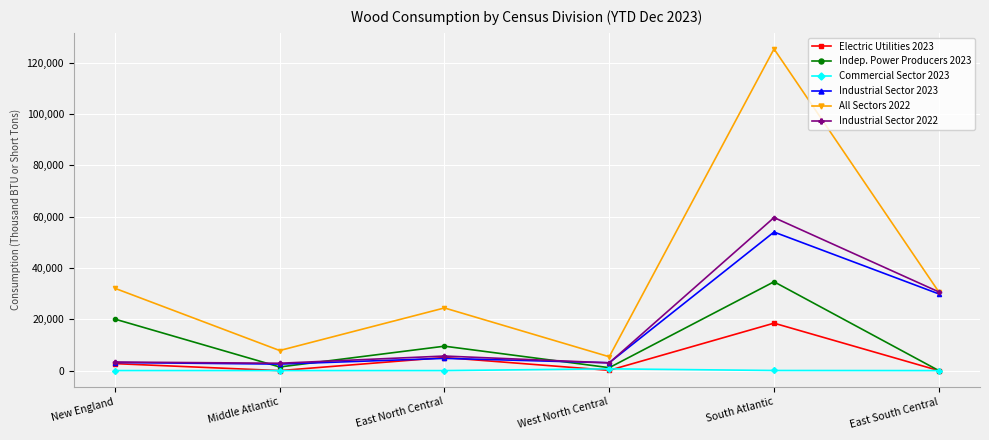

Which series has the largest total across all categories?

All Sectors 2022